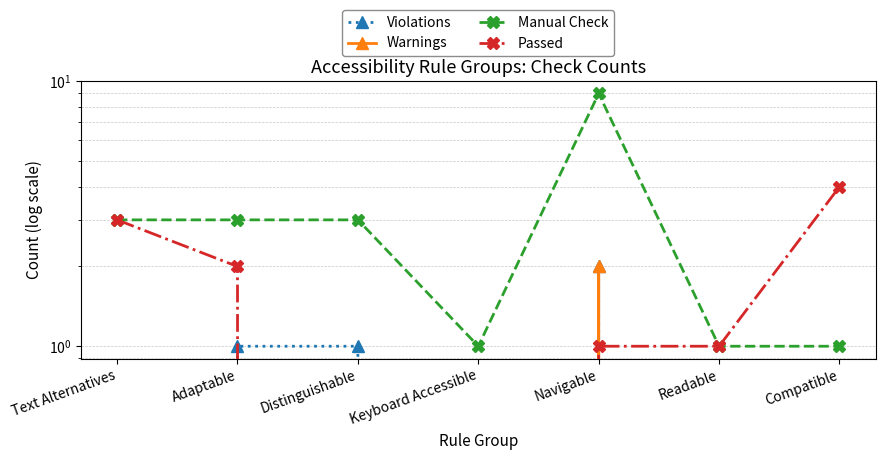

List the labels in order of Passed value, largest first.

Compatible, Text Alternatives, Adaptable, Navigable, Readable, Distinguishable, Keyboard Accessible